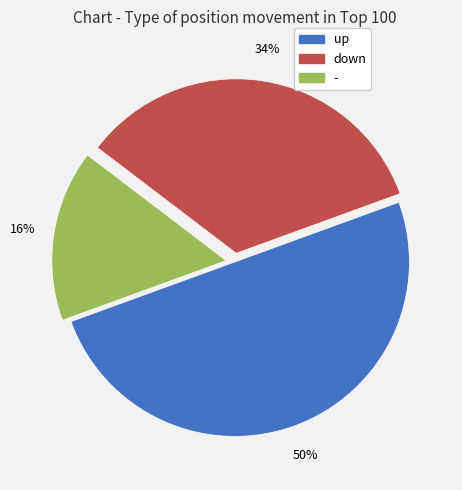

Does - account for over 50% of the chart?

No